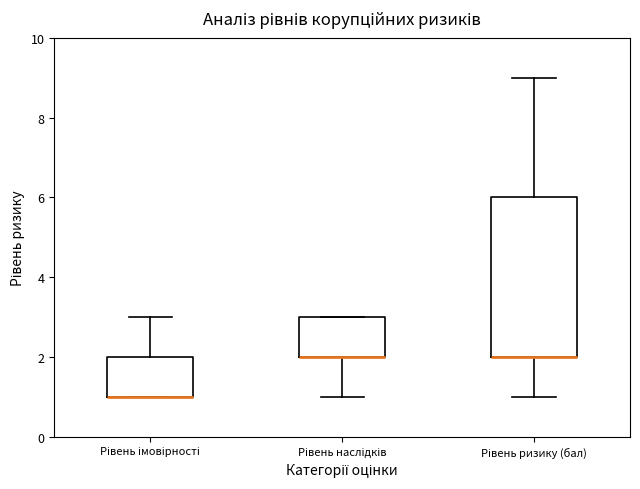

Reading left to right, transcribe this box plot: for each box, give where its median line is, the range the box spans, and where its two whiskers end, as read against the y-axis. The values are not printed on the chart, so give them approximately, as read against the axis.

Рівень імовірності: median 1 (drawn on the box's lower edge), box 1 to 2, whiskers 1 to 3
Рівень наслідків: median 2 (drawn on the box's lower edge), box 2 to 3, whiskers 1 to 3
Рівень ризику (бал): median 2 (drawn on the box's lower edge), box 2 to 6, whiskers 1 to 9